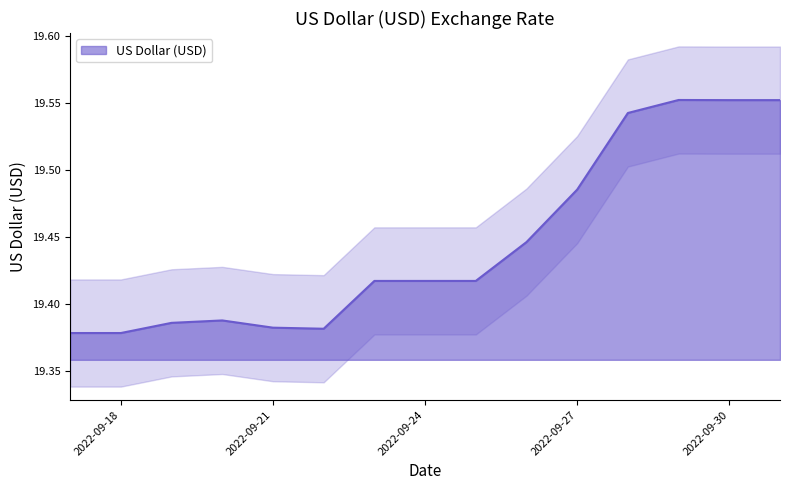

How many interior local valleys (lower than both neighbors) does the data have?

1